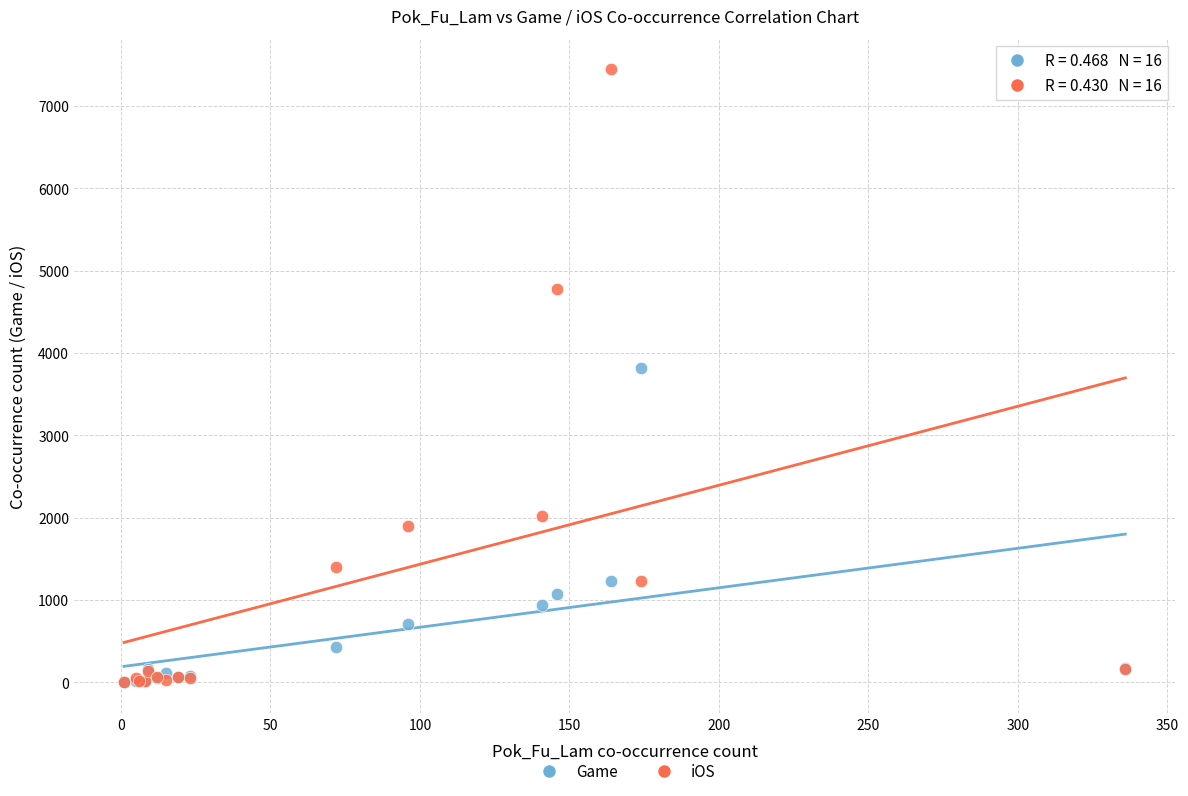

Across all series, what Y value is closest to 3722?

3822